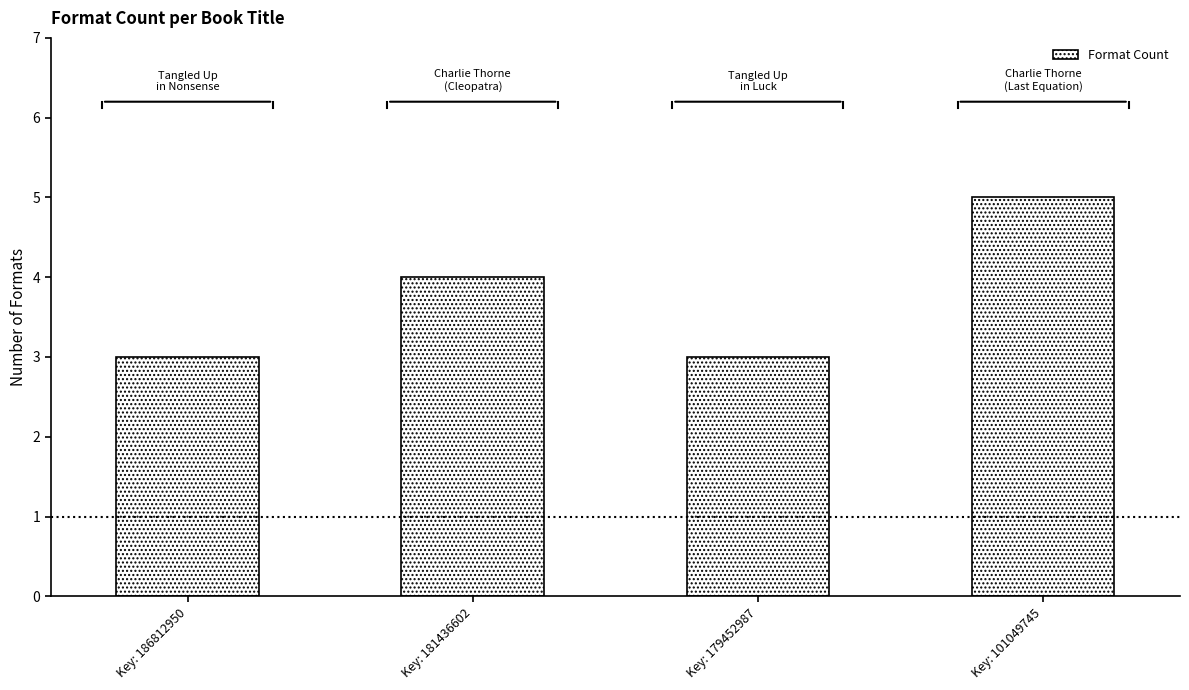

What is the smallest value displayed?

3